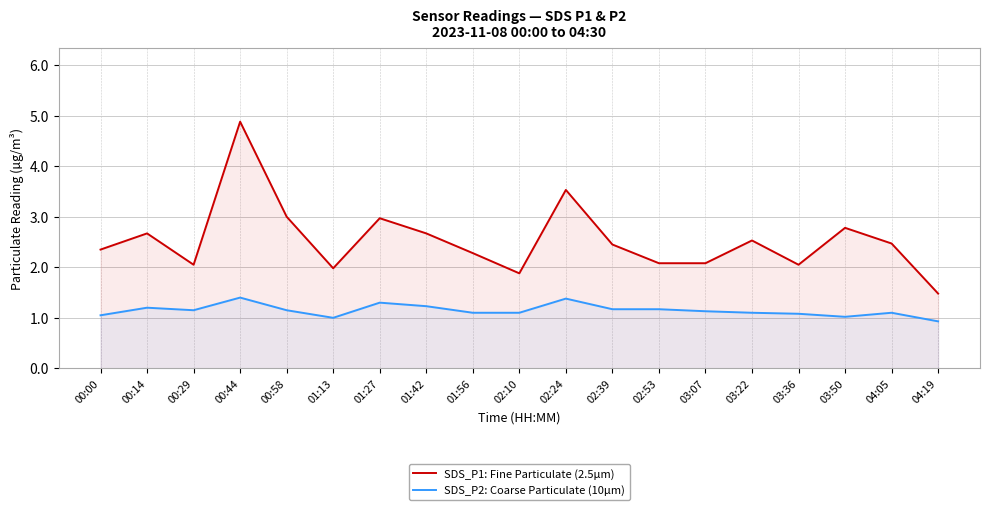

What is the highest value of the SDS_P2: Coarse Particulate (10µm) series?

1.4